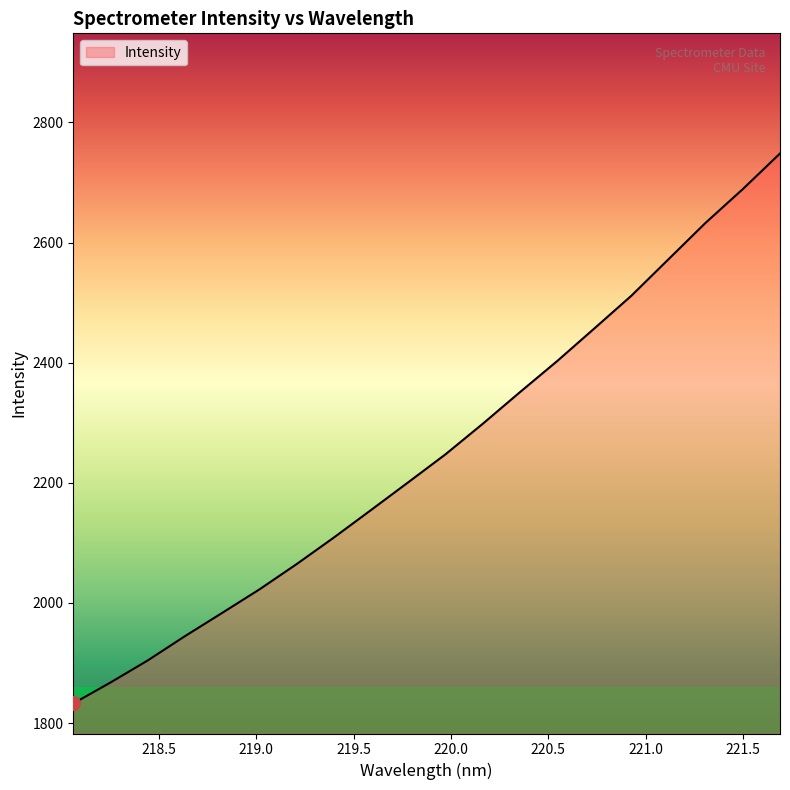

What is the smallest value displayed?

1832.8